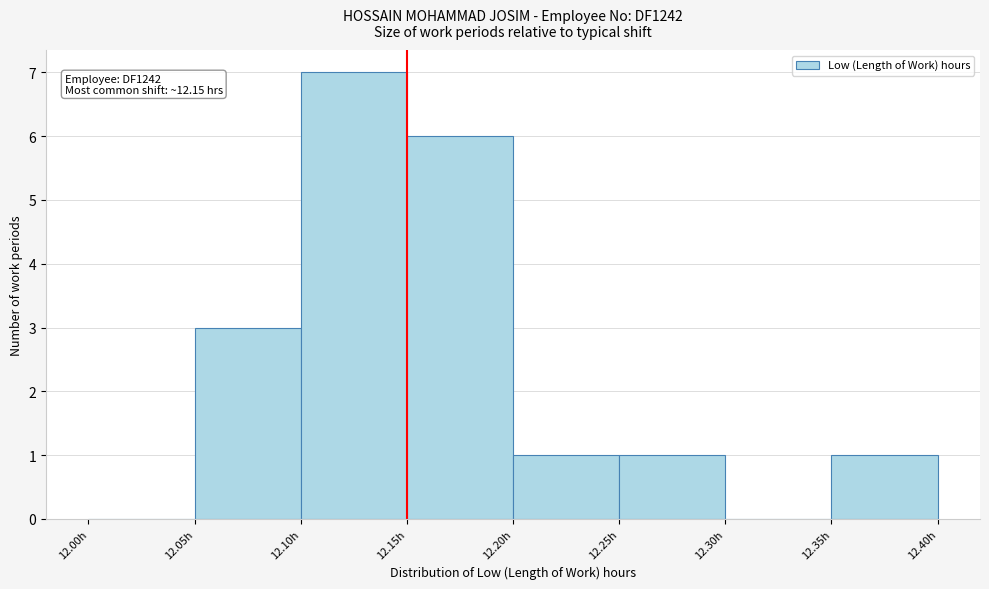

Over which range of the x-axis is the bar tallest?

12.10 to 12.15